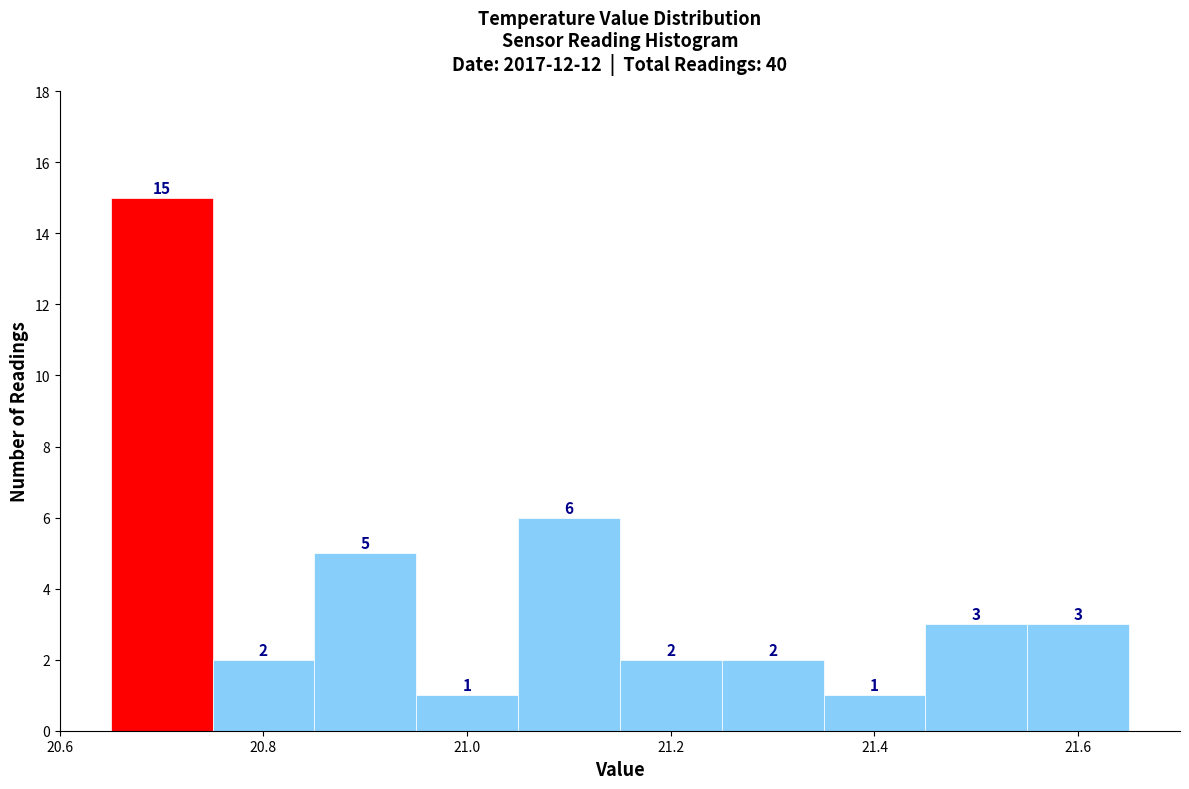

Reading left to right, list every bar in this chart as the range it spans on the x-axis followed by its height. The bar edges are not printed on the chart, so give them approximately, as read against the axis.

20.65 to 20.75: 15
20.75 to 20.85: 2
20.85 to 20.95: 5
20.95 to 21.05: 1
21.05 to 21.15: 6
21.15 to 21.25: 2
21.25 to 21.35: 2
21.35 to 21.45: 1
21.45 to 21.55: 3
21.55 to 21.65: 3